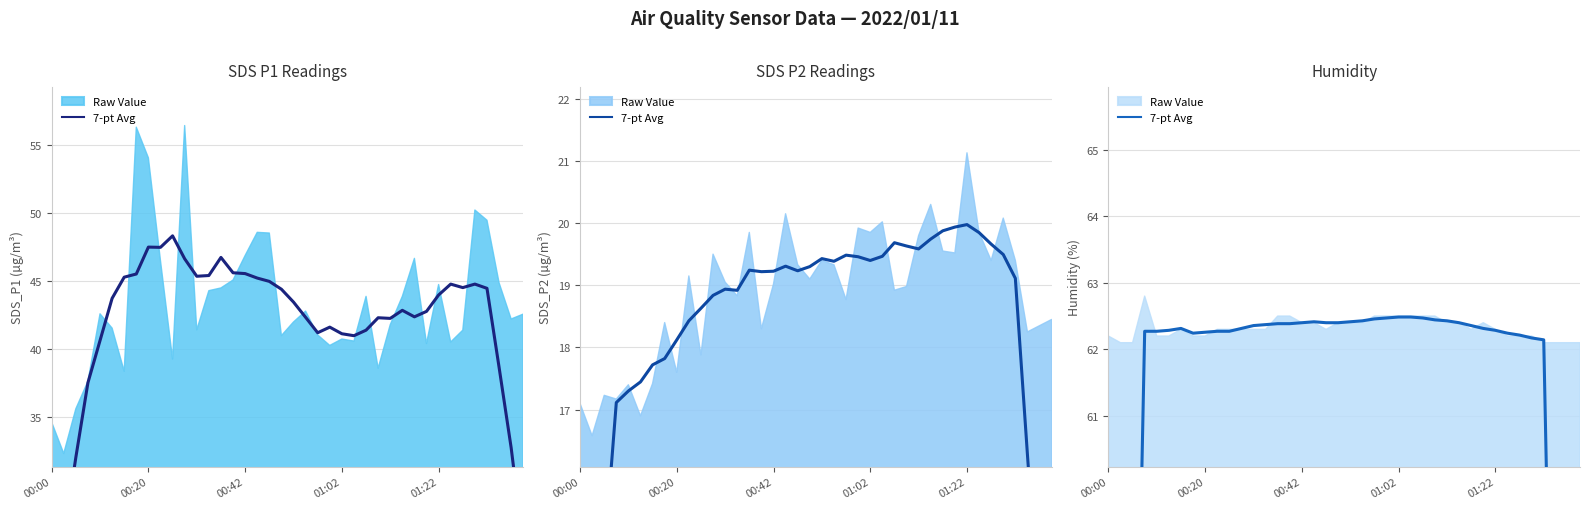

What is the difference between the values at 33 and 35?

0.1